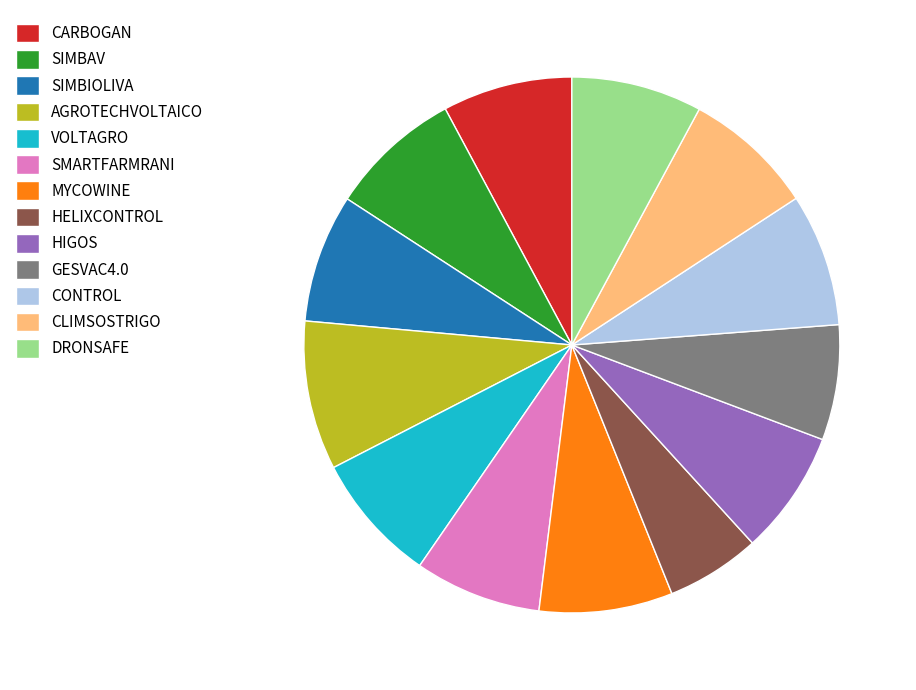

How many slices are in this pie chart?

13